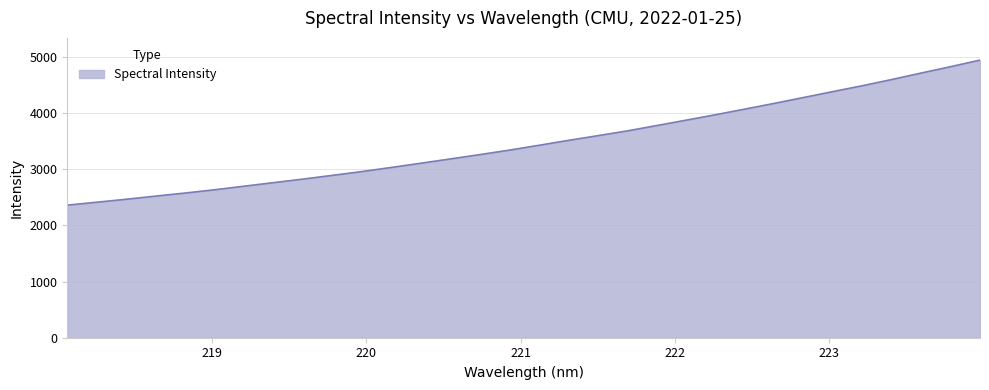

What is the difference between the maximum and minimum values?

2582.3